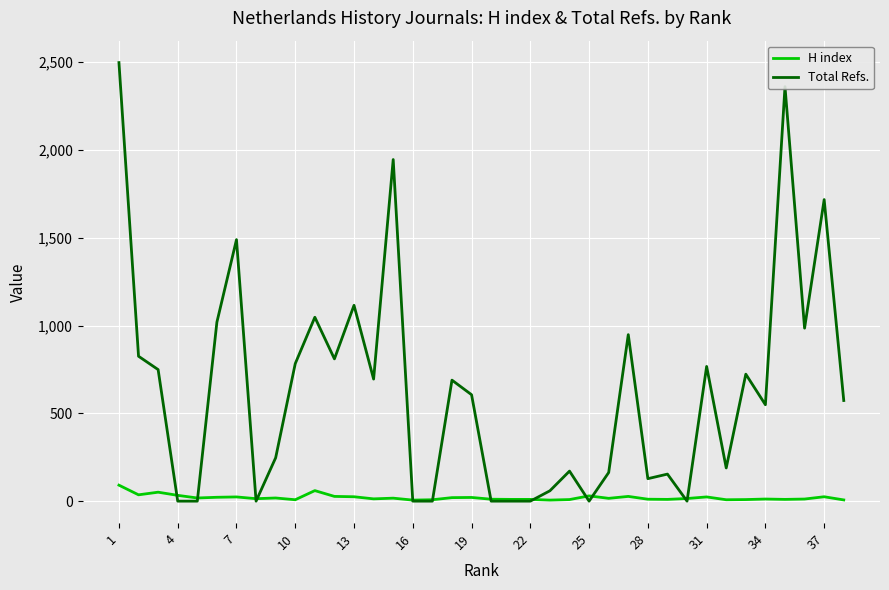

Which series ends up on top after the final intersection of H index and Total Refs.?

Total Refs.